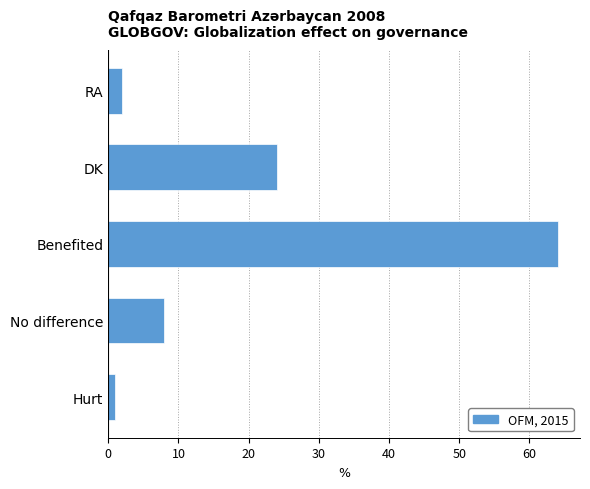

Reading top to bottom, transcribe all the data shown in this chart.

2	24	64	8	1